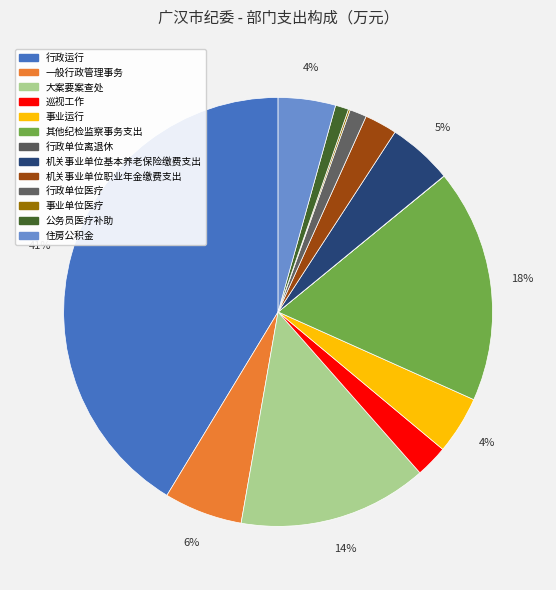

To the nearest percent, what is the average slice percentage?

8%